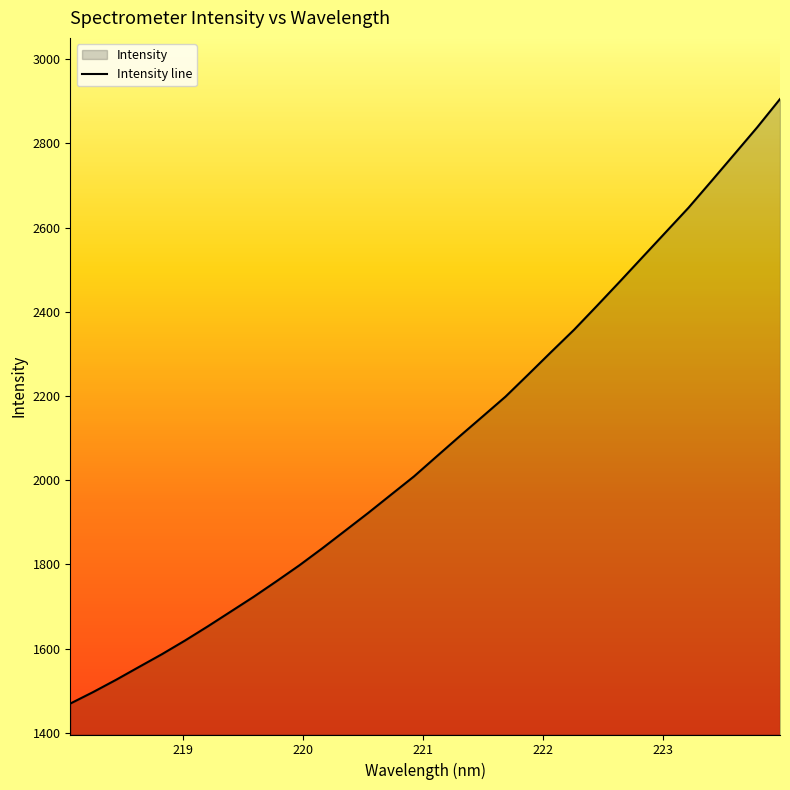

Between 221.6902 and 218.6332, which is larger?

221.6902